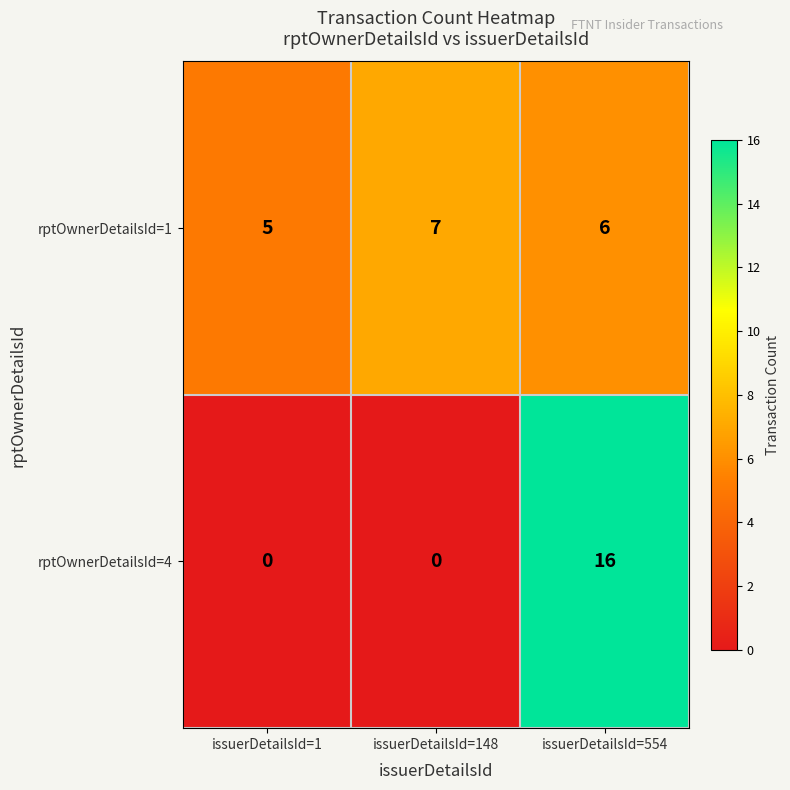

Reading left to right, list all the values displayed in this chart.

rptOwnerDetailsId=1: issuerDetailsId=1=5	issuerDetailsId=148=7	issuerDetailsId=554=6
rptOwnerDetailsId=4: issuerDetailsId=1=0	issuerDetailsId=148=0	issuerDetailsId=554=16